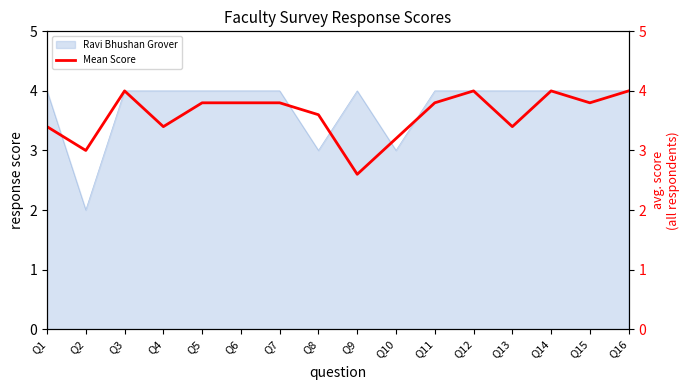

What is the average value?

3.6